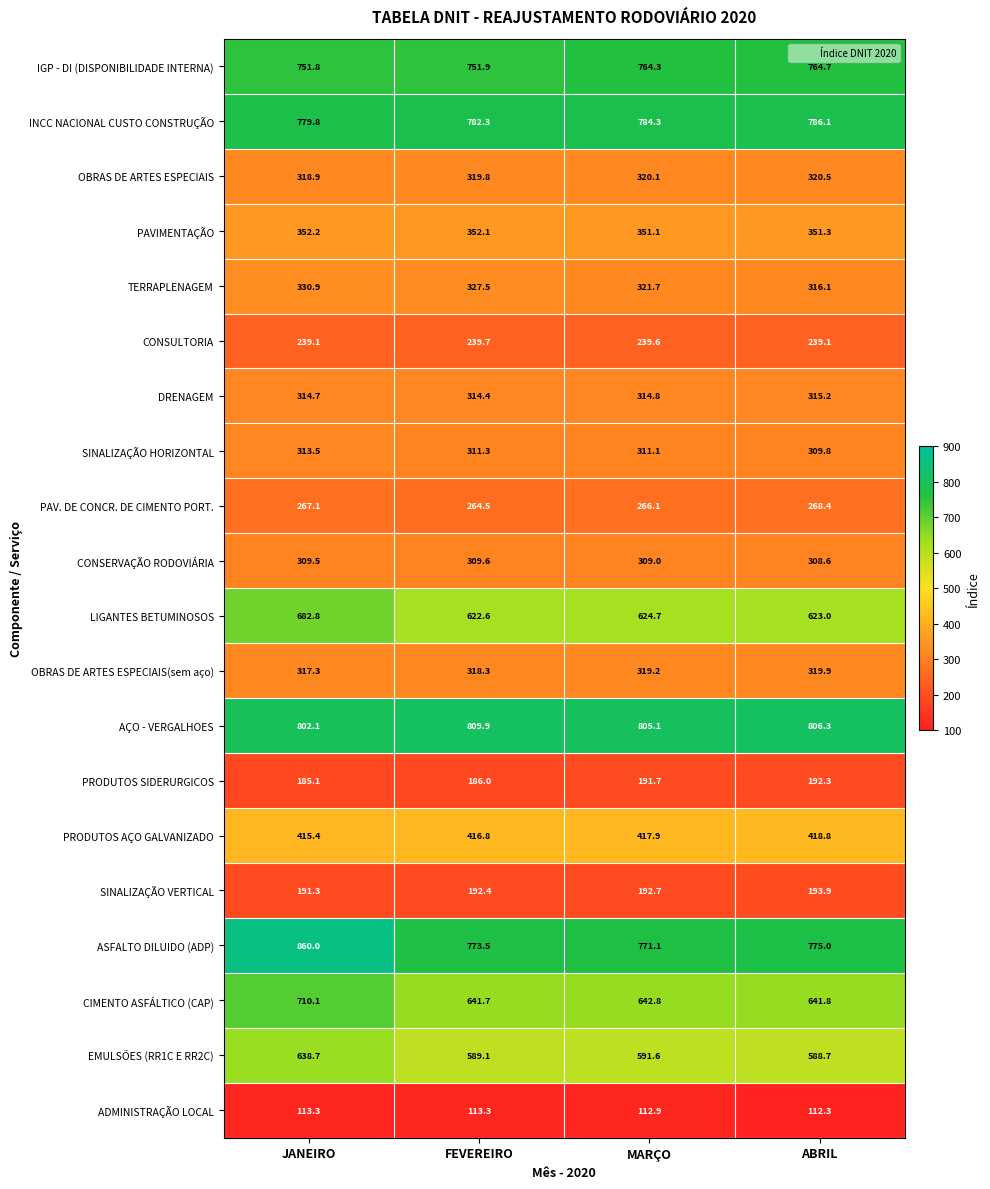

At which category is the sum across all series the highest?

JANEIRO